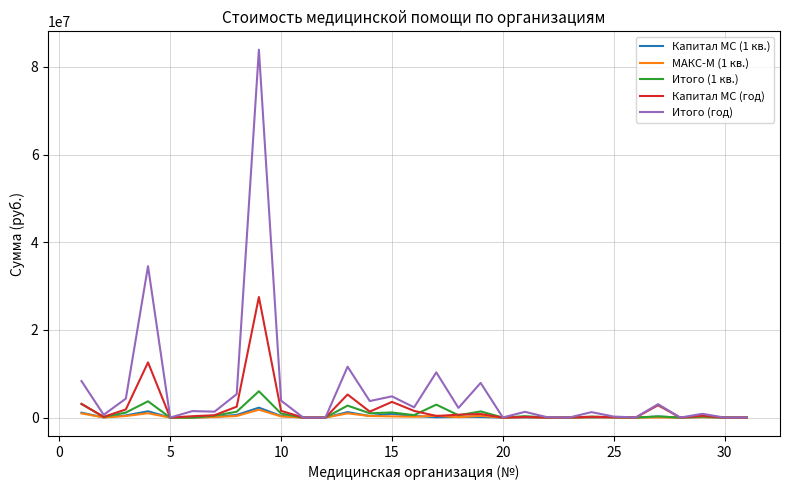

What is the maximum value for Капитал МС (год)?

27504717.8